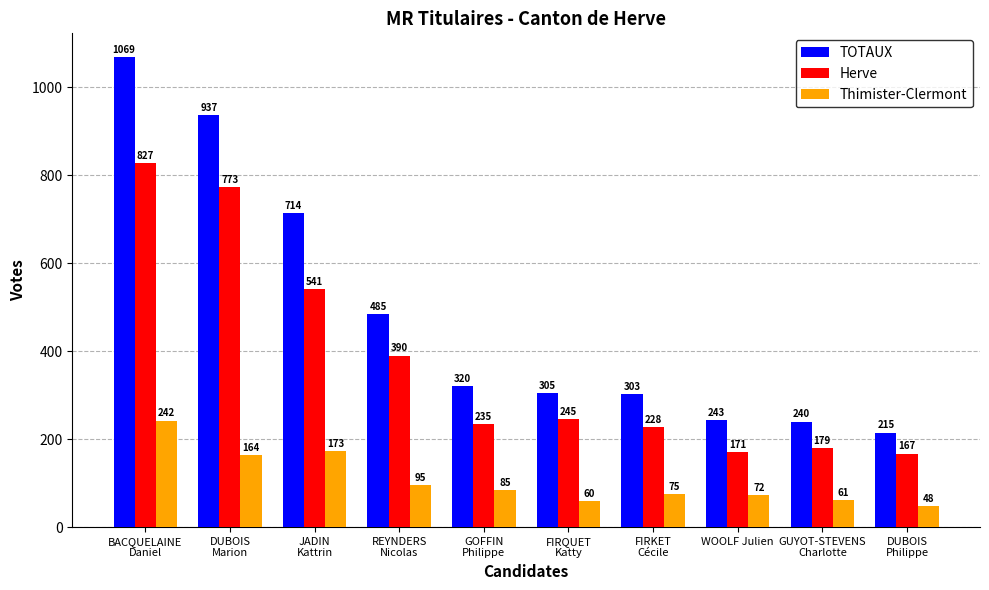

At which label is Thimister-Clermont closest to 145?

DUBOIS
Marion